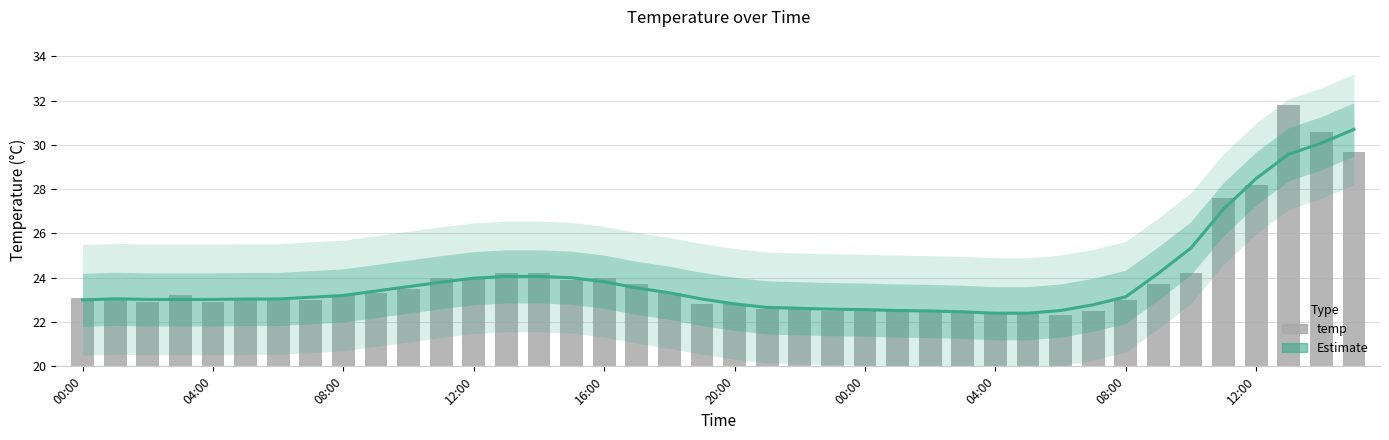

What is the difference between the highest and lowest values at 23?

0.1